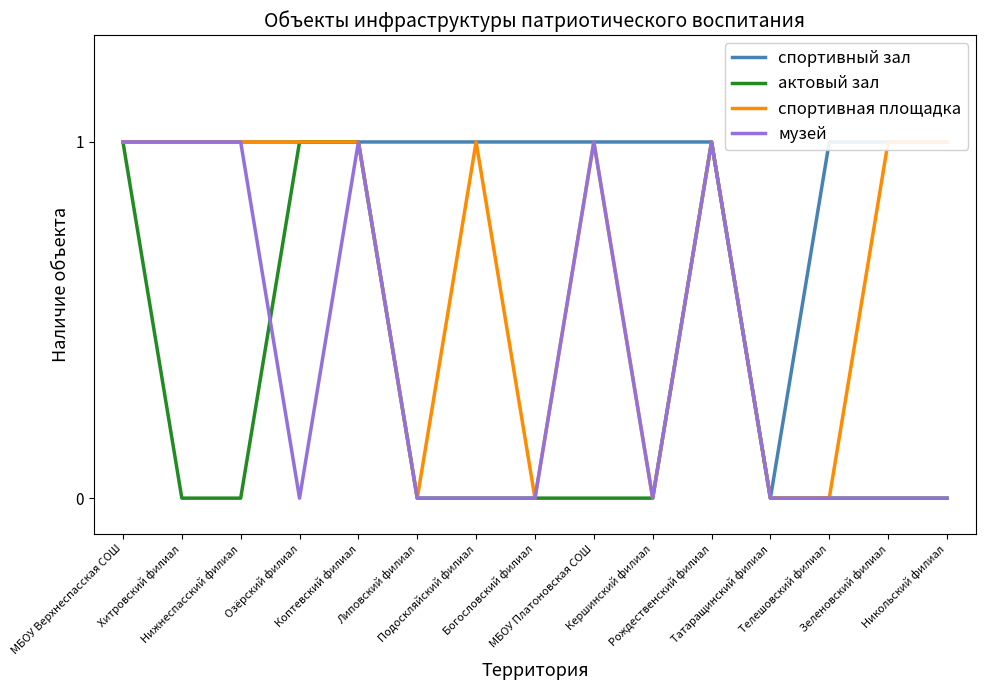

At which label is спортивный зал closest to 0?

Татаращинский филиал